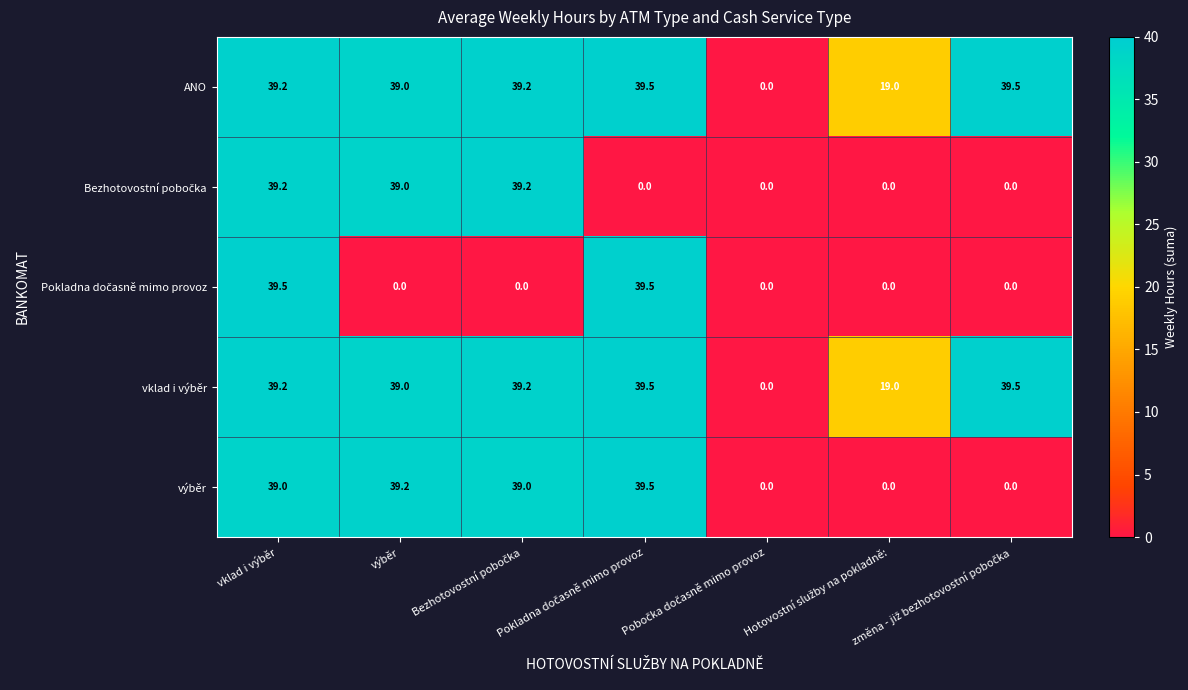

What is the total value across all series at vklad i výběr?

196.1